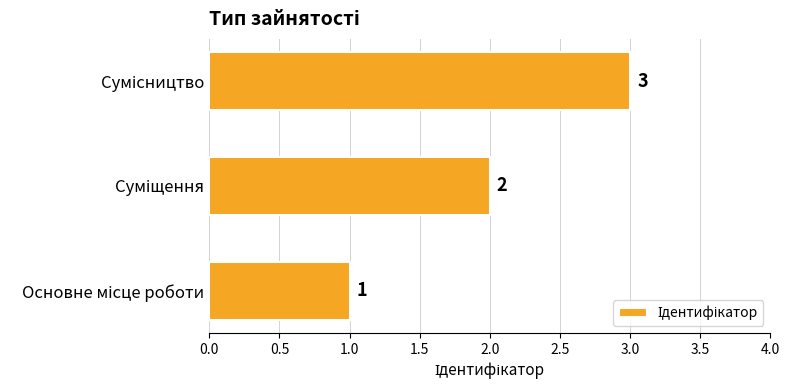

What is the maximum value shown in the chart?

3